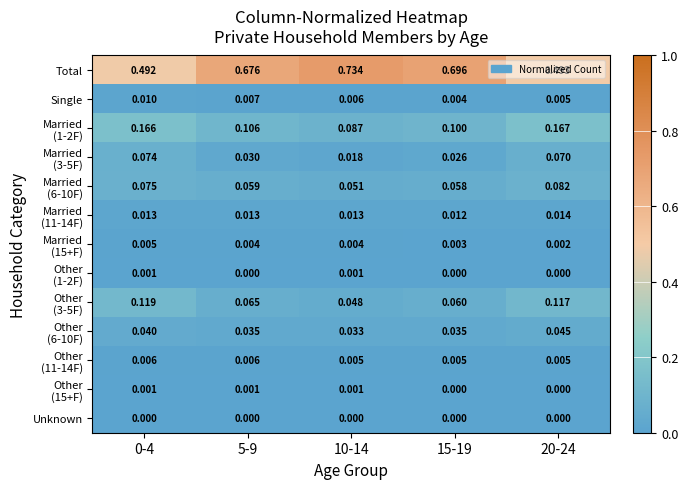

Which series has the largest range (max minus min)?

Total